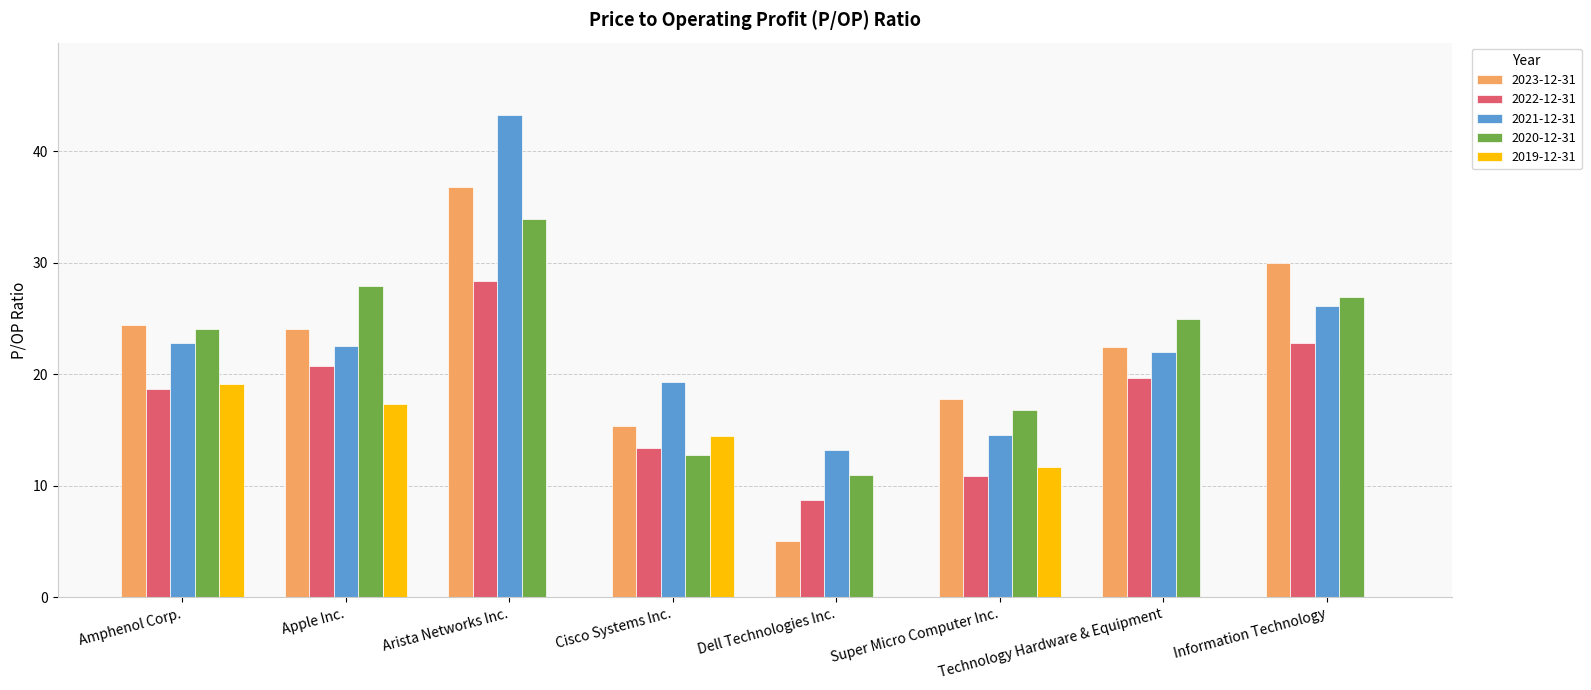

Is the value of 2023-12-31 at Super Micro Computer Inc. greater than the value of 2020-12-31 at Cisco Systems Inc.?

Yes